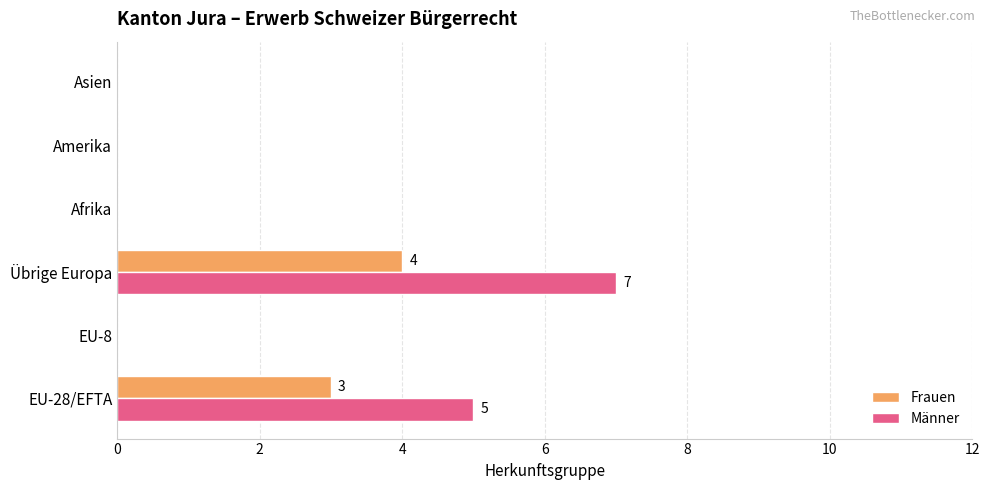

The value of Frauen at EU-8 is 0. True or false?

True